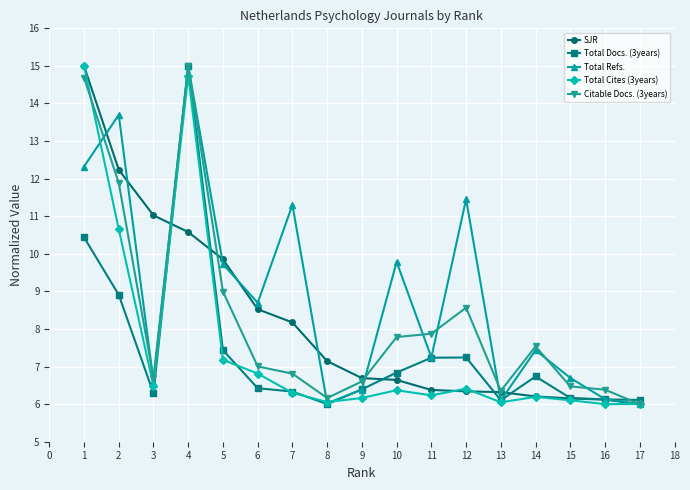

Is the value of Citable Docs. (3years) at 2 greater than the value of Total Refs. at 12?

Yes